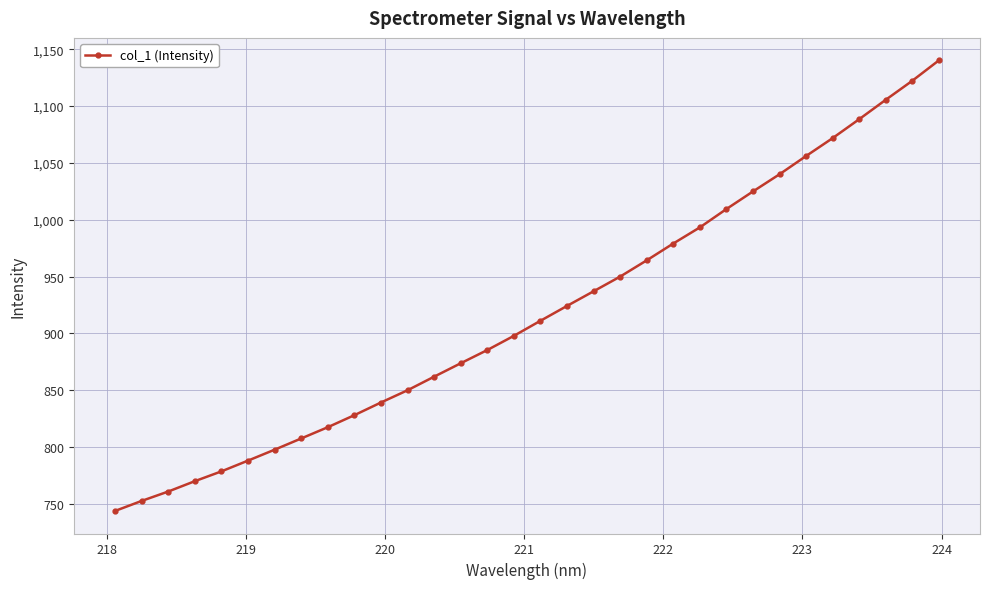

True or false: there are more than 0 points higher than both neighbors.

False